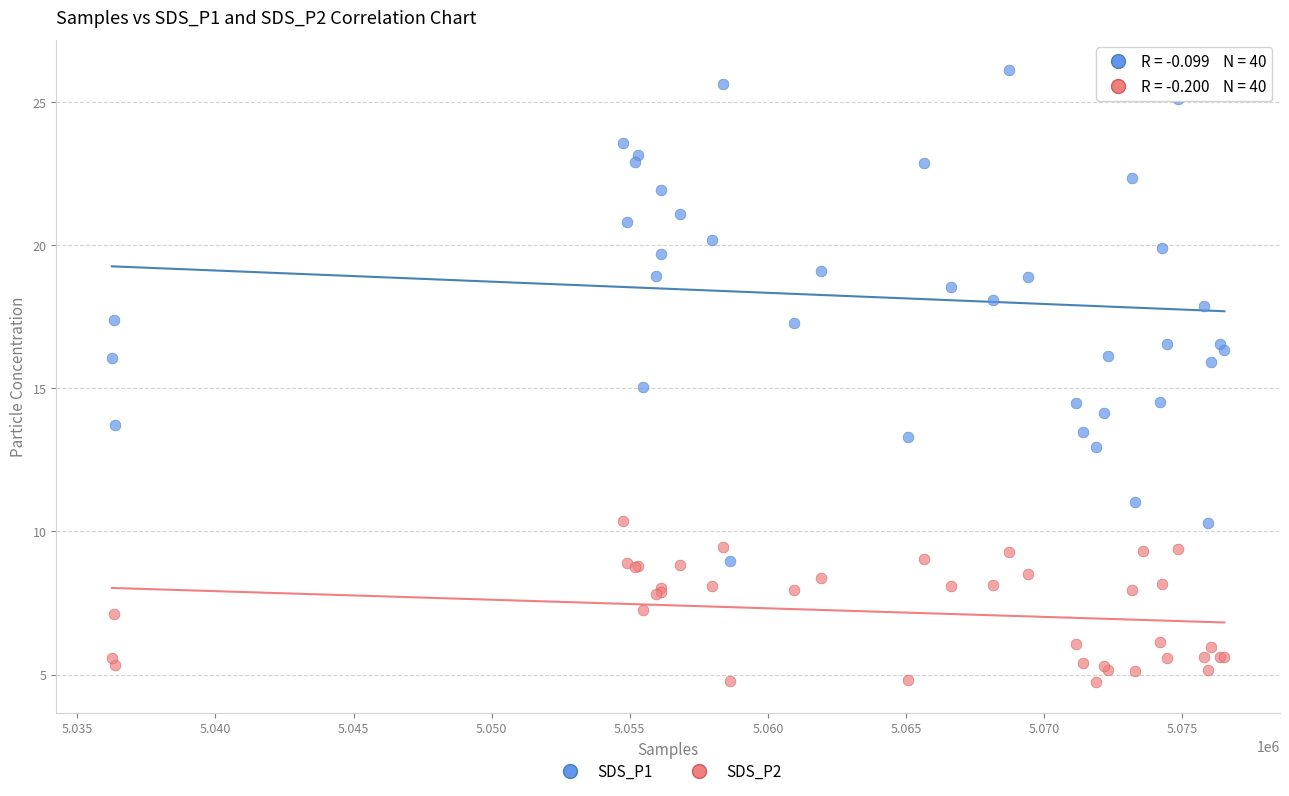

Which series contains the highest Y value?

SDS_P1